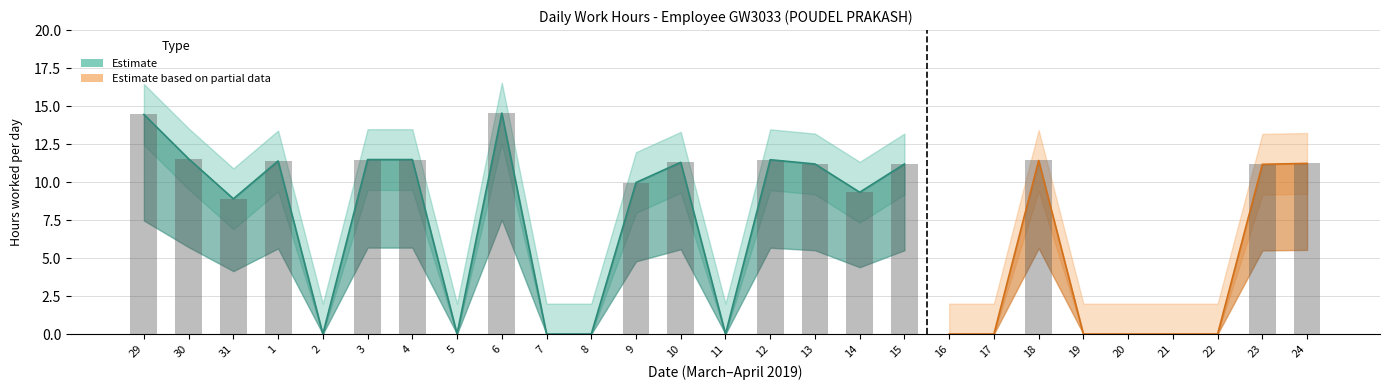

At which label is Low (hours) closest to 7?

31